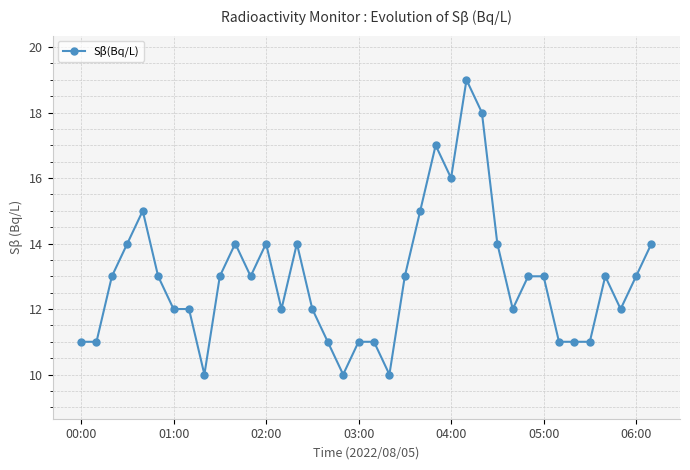

What is the sum of all values?

491